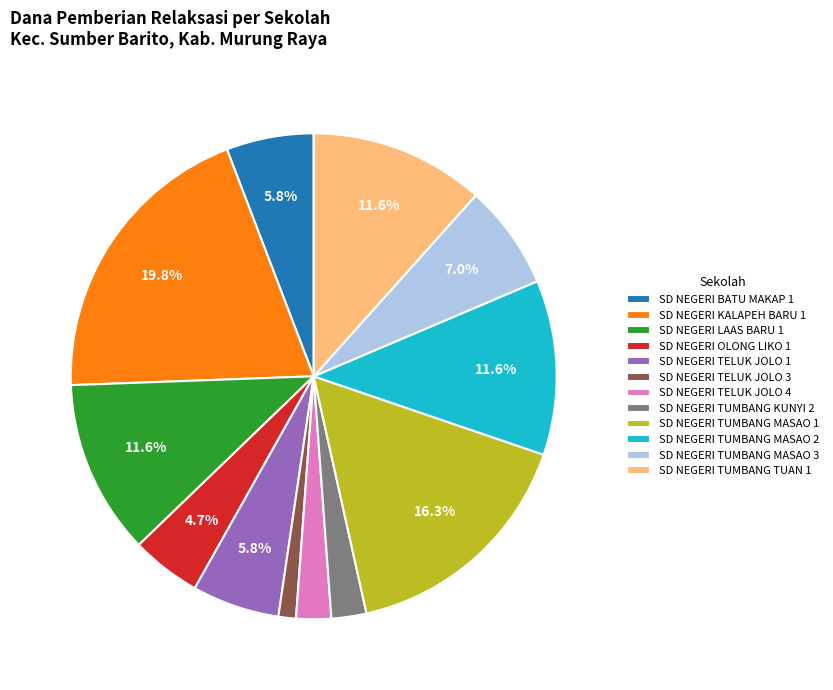

True or false: SD NEGERI OLONG LIKO 1 accounts for 5% of the total.

True